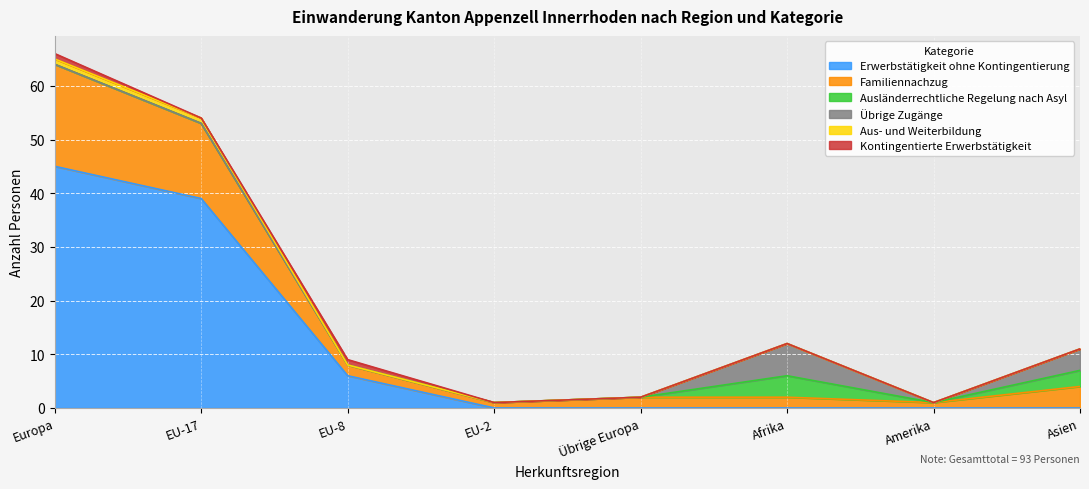

True or false: Familiennachzug and Aus- und Weiterbildung cross at least once.

False